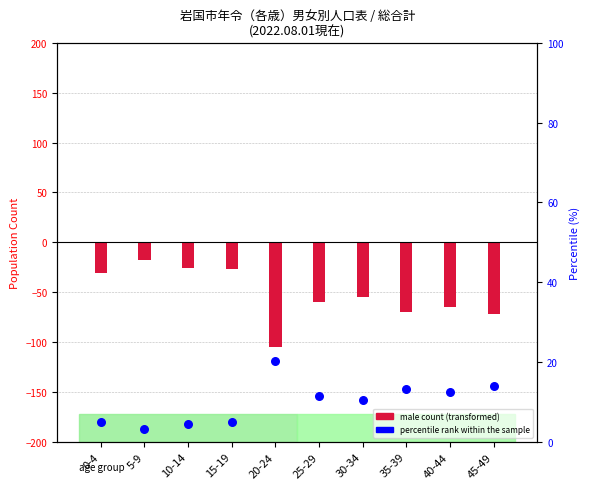

At which category is the sum across all series the highest?

5-9